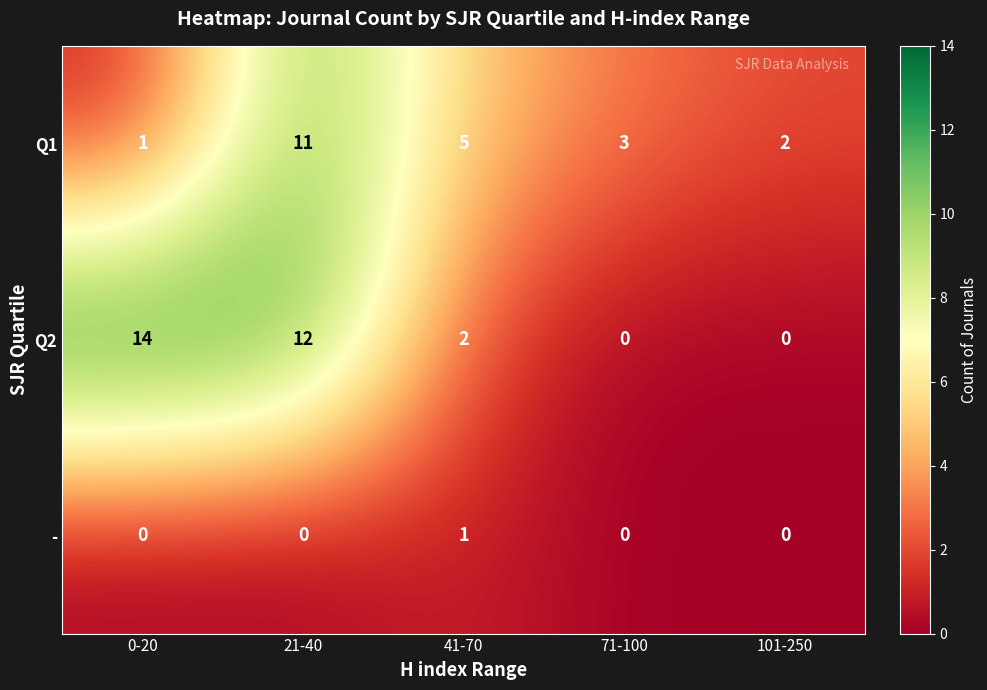

Is it true that Q1 equals 3 at 71-100?

True